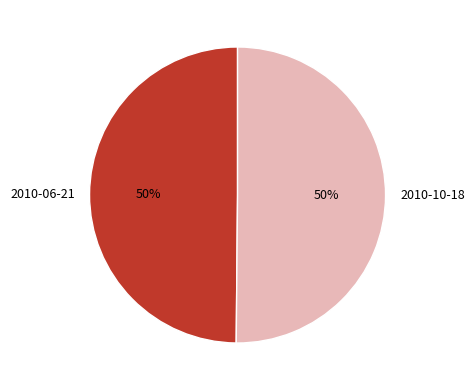

Combined, do 2010-06-21 and 2010-10-18 account for over 50%?

Yes